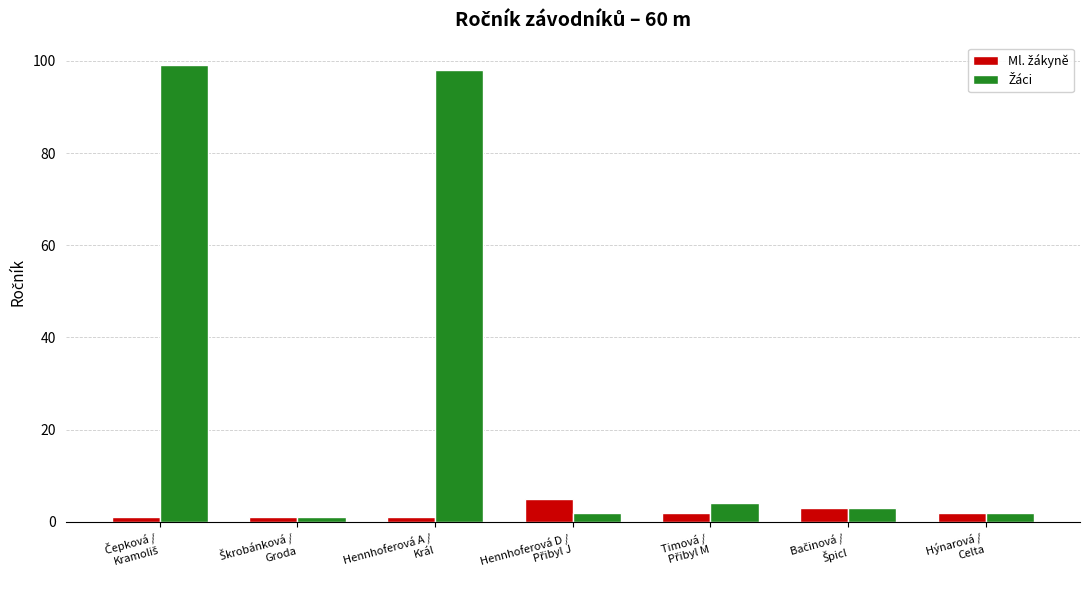

What is the greatest value displayed?

99